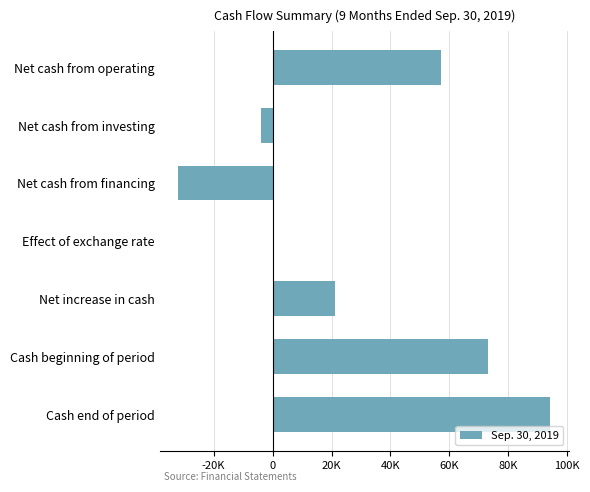

What is the difference between the second highest and minimum values?

104979